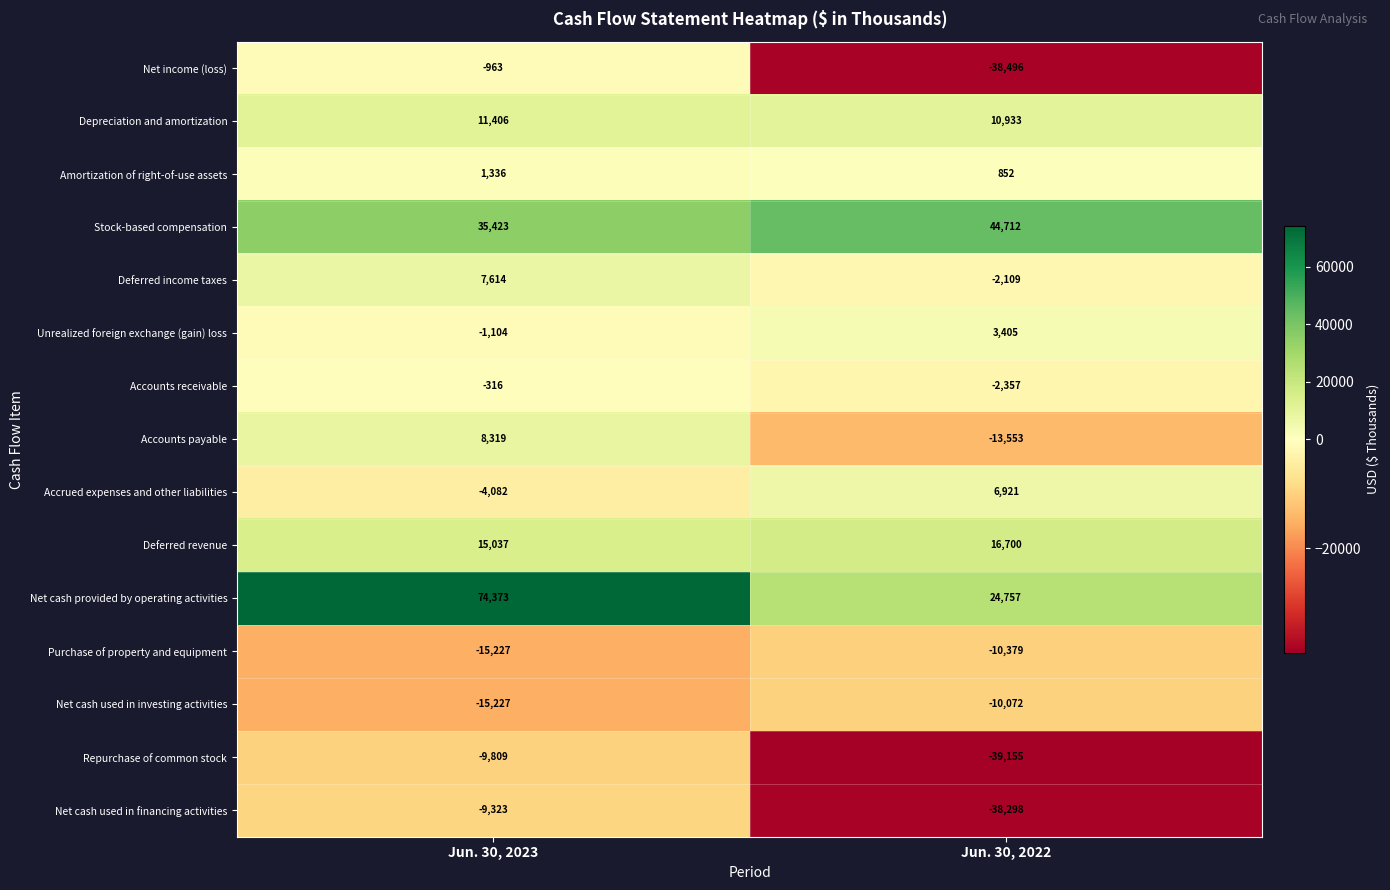

What is the sum of all Net cash used in financing activities values?

-47621